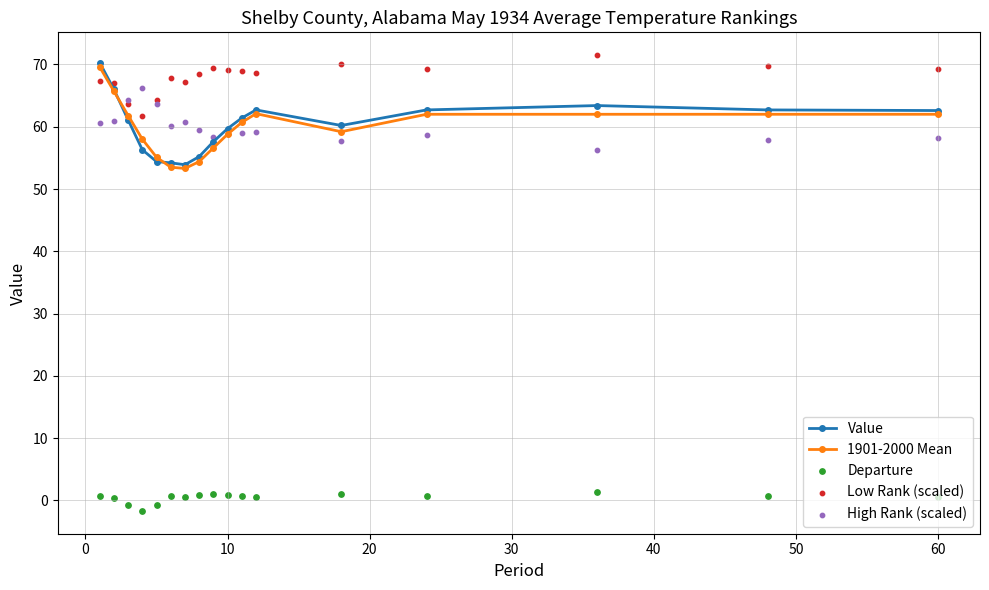

What is the lowest value of the Value series?

53.9